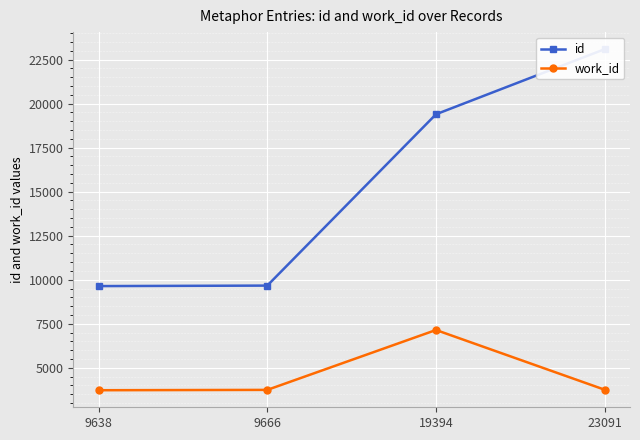

What is the difference between the work_id values at 19394 and 9638?

3420